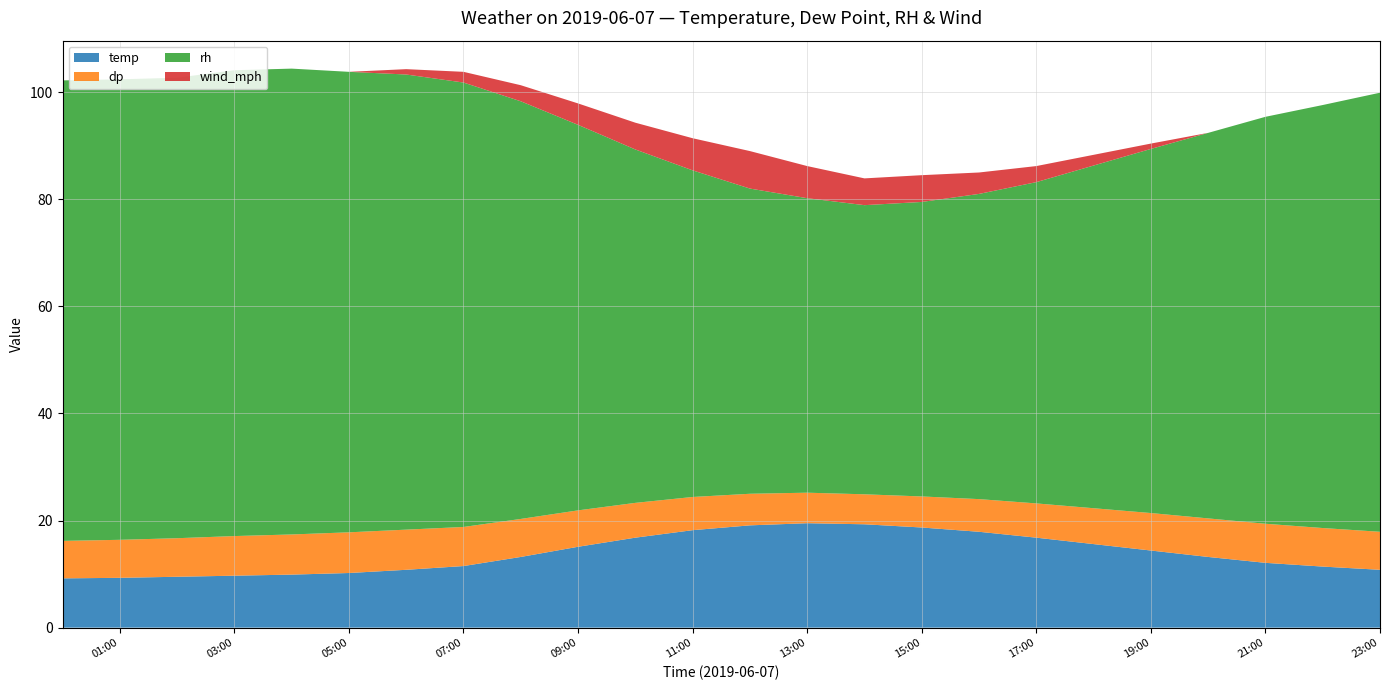

Reading left to right, list all the values displayed in this chart.

temp: 00:00=9.2	01:00=9.3	02:00=9.5	03:00=9.7	04:00=9.9	05:00=10.2	06:00=10.8	07:00=11.5	08:00=13.2	09:00=15.1	10:00=16.8	11:00=18.2	12:00=19.1	13:00=19.5	14:00=19.3	15:00=18.7	16:00=17.9	17:00=16.8	18:00=15.6	19:00=14.4	20:00=13.2	21:00=12.1	22:00=11.4	23:00=10.8
dp: 00:00=7.0	01:00=7.1	02:00=7.2	03:00=7.4	04:00=7.5	05:00=7.6	06:00=7.5	07:00=7.3	08:00=7.1	09:00=6.8	10:00=6.5	11:00=6.2	12:00=5.9	13:00=5.7	14:00=5.6	15:00=5.8	16:00=6.1	17:00=6.4	18:00=6.7	19:00=7.0	20:00=7.2	21:00=7.3	22:00=7.2	23:00=7.1
rh: 00:00=86.0	01:00=86.0	02:00=86.0	03:00=87.0	04:00=87.0	05:00=86.0	06:00=85.0	07:00=83.0	08:00=78.0	09:00=72.0	10:00=66.0	11:00=61.0	12:00=57.0	13:00=55.0	14:00=54.0	15:00=55.0	16:00=57.0	17:00=60.0	18:00=64.0	19:00=68.0	20:00=72.0	21:00=76.0	22:00=79.0	23:00=82.0
wind_mph: 00:00=0.0	01:00=0.0	02:00=0.0	03:00=0.0	04:00=0.0	05:00=0.0	06:00=1.0	07:00=2.0	08:00=3.0	09:00=4.0	10:00=5.0	11:00=6.0	12:00=7.0	13:00=6.0	14:00=5.0	15:00=5.0	16:00=4.0	17:00=3.0	18:00=2.0	19:00=1.0	20:00=0.0	21:00=0.0	22:00=0.0	23:00=0.0